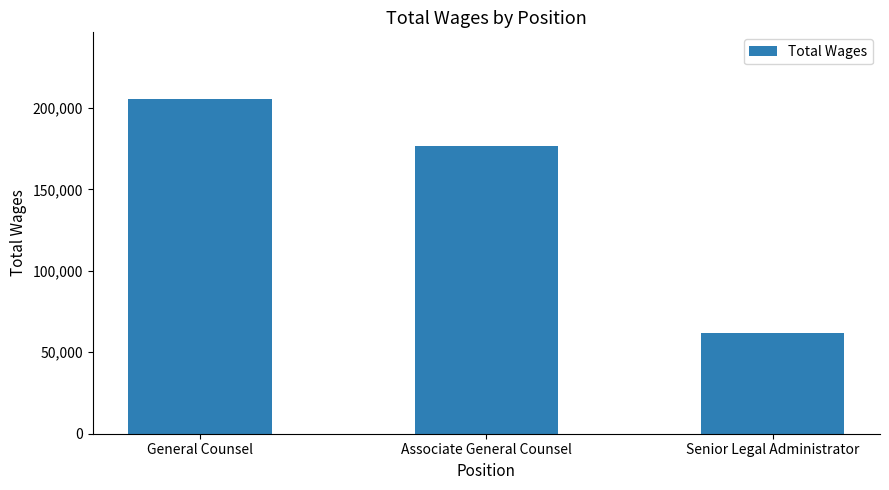

Reading left to right, what are all the values shown in this chart?

205275	176333	61993